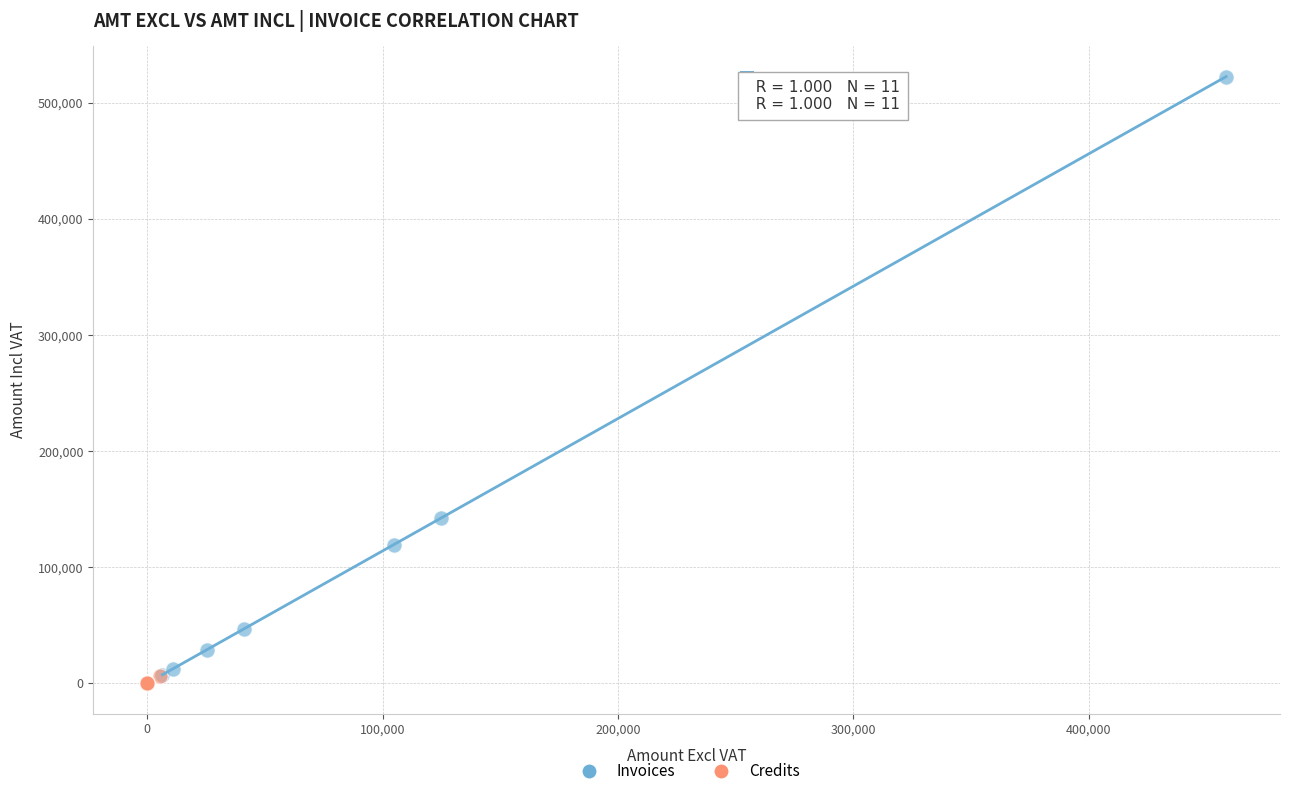

Which series has the widest spread of Y values?

Invoices